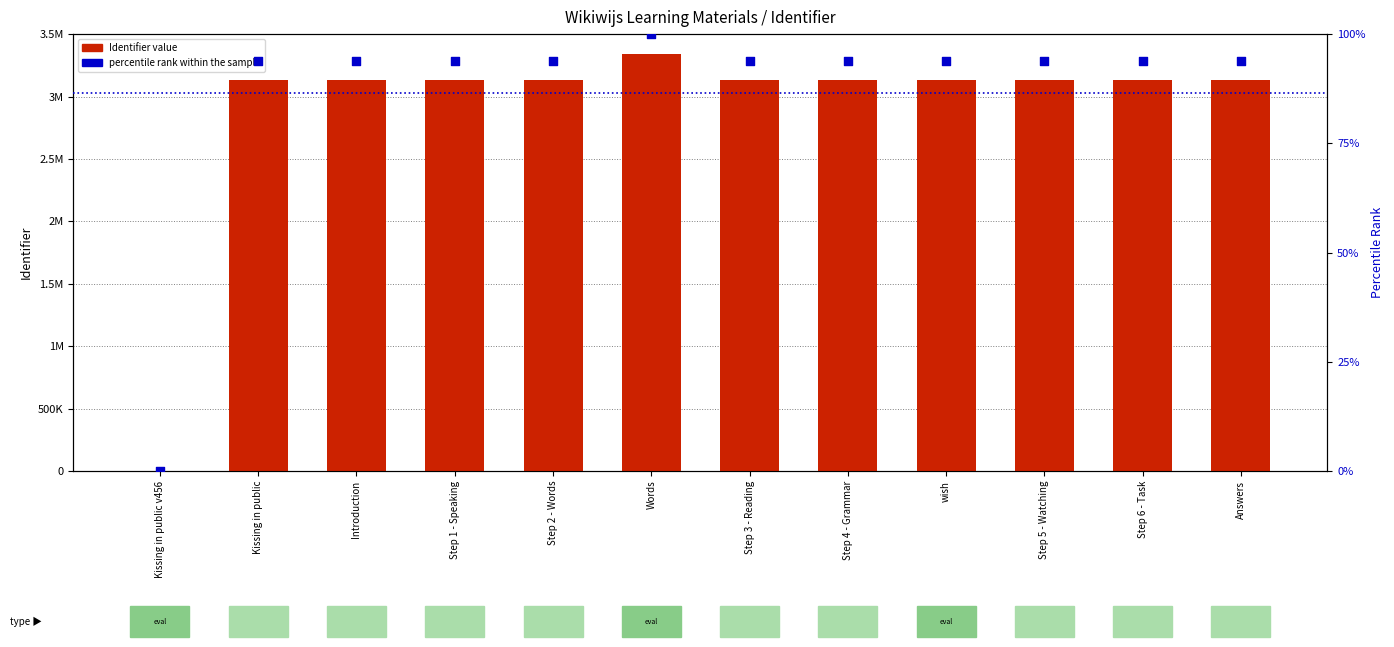

Which series reaches the maximum Y coordinate?

Identifier